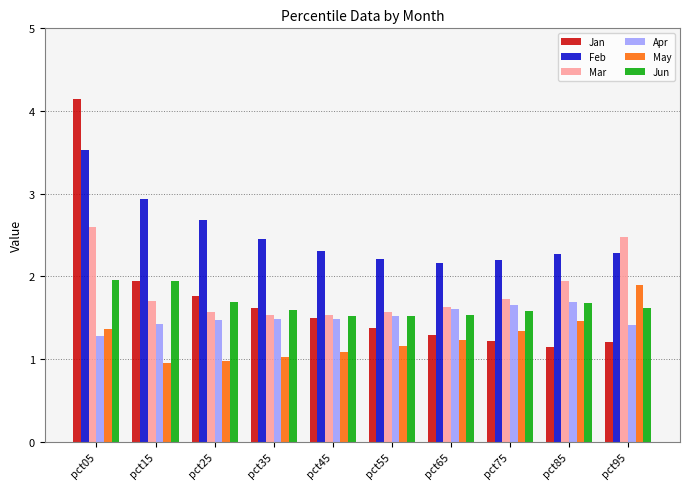

What is the value of the Jun bar at the 9th from the left?

1.7